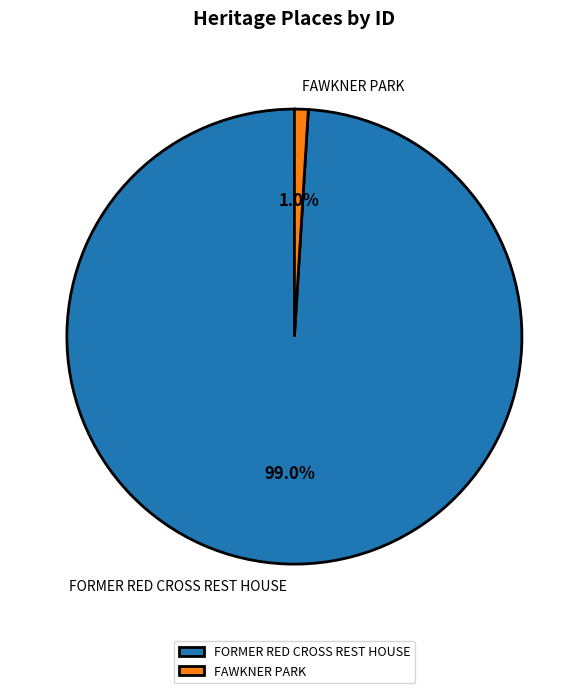

Rank the categories by value from highest to lowest.

FORMER RED CROSS REST HOUSE, FAWKNER PARK